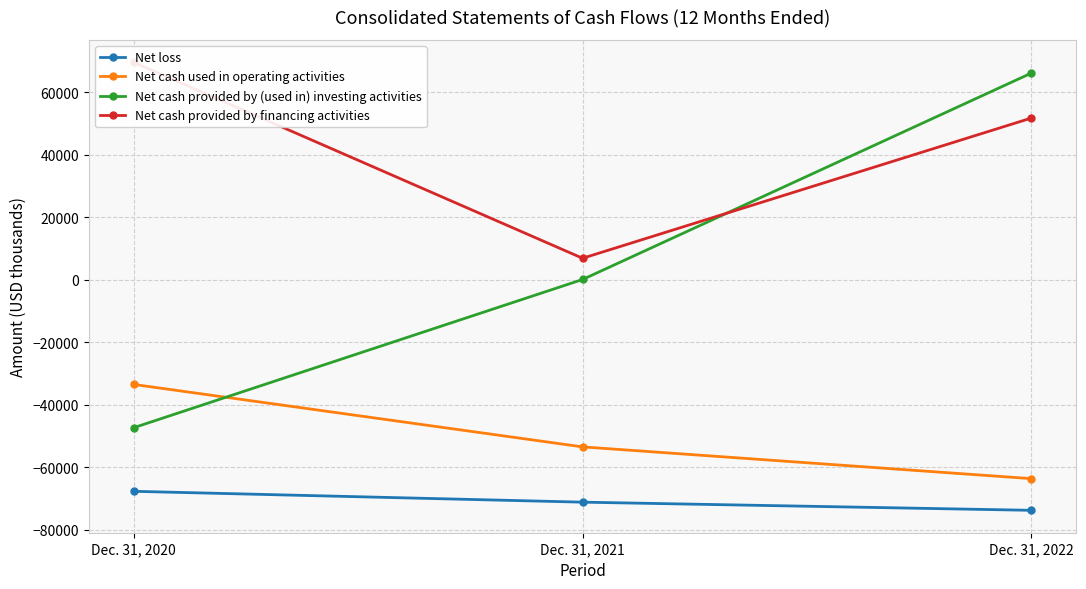

What is the sum of all Net cash provided by (used in) investing activities values?

18909